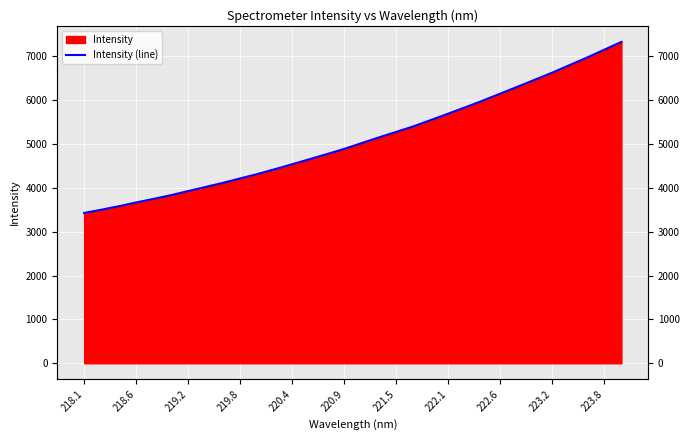

What position from the left is 222.6?

9